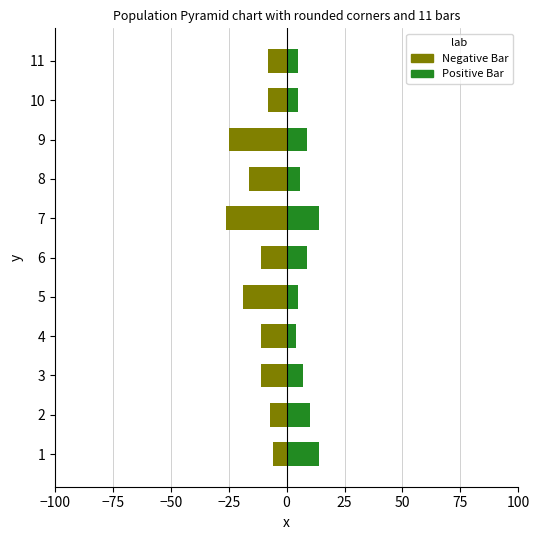

How many groups of bars are there?

11